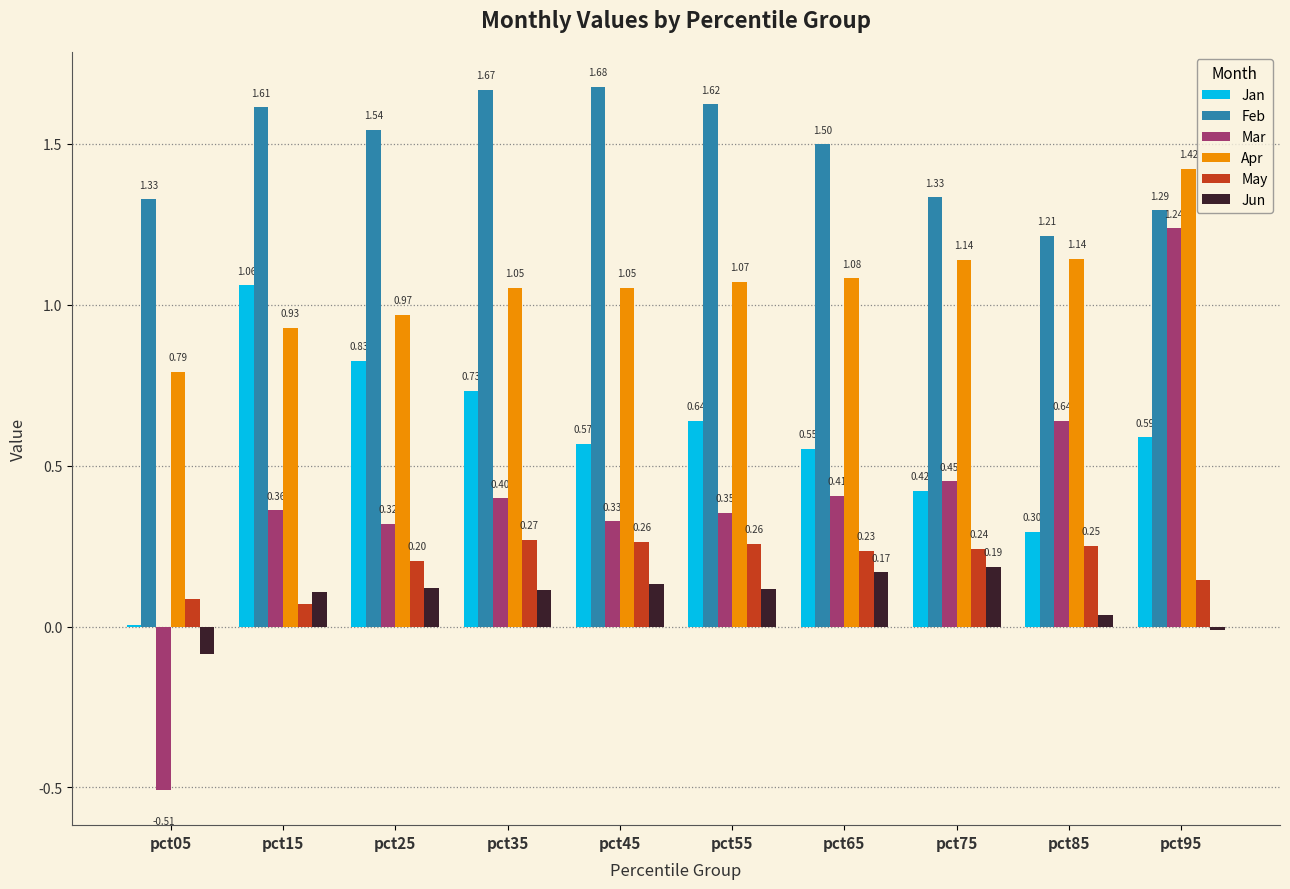

What is the highest value of the Jun series?

0.2